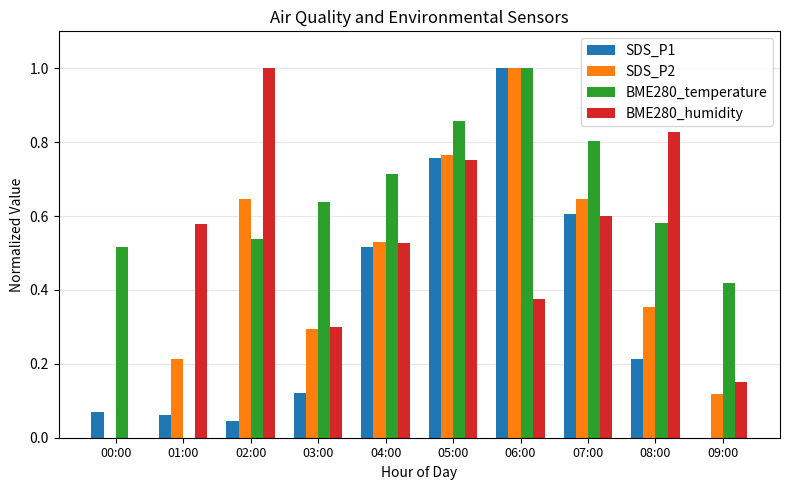

What is the sum of all BME280_temperature values?

6.1